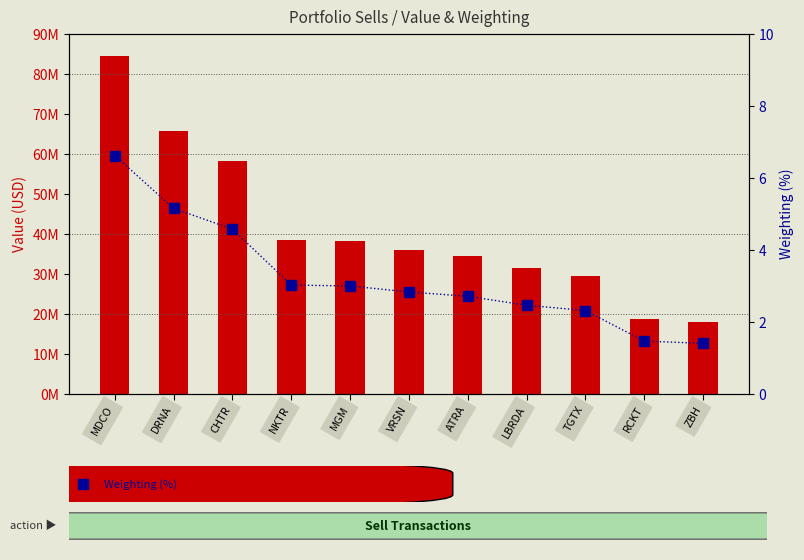

True or false: Value (USD) has a value of 9775331.3 at TGTX.

False